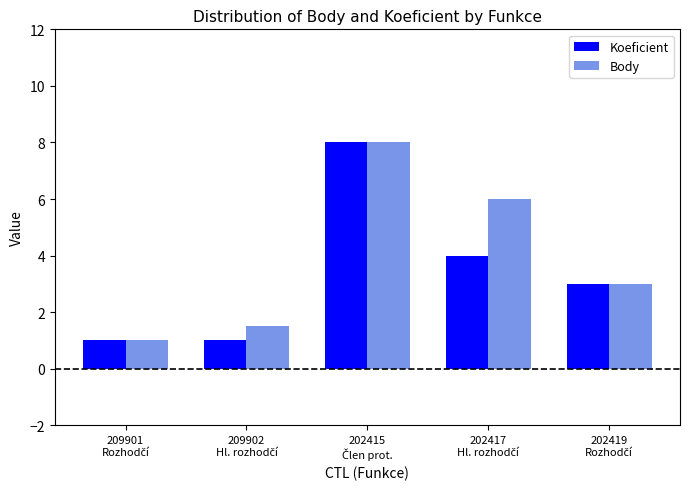

At how many categories does at least one series exceed 2?

3